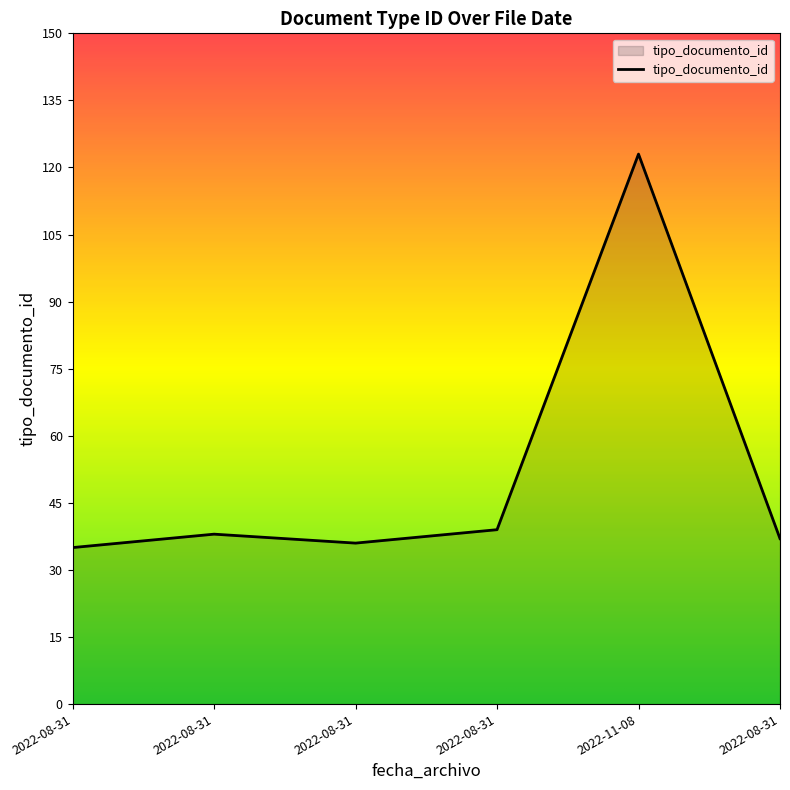

Does the chart have visible grid lines?

No